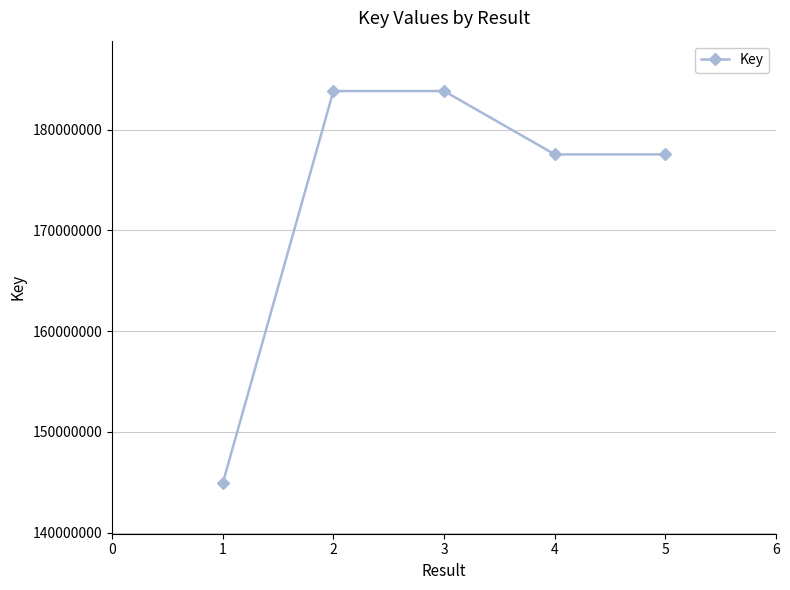

How many points are higher than both their immediate neighbors (excluding endpoints)?

1